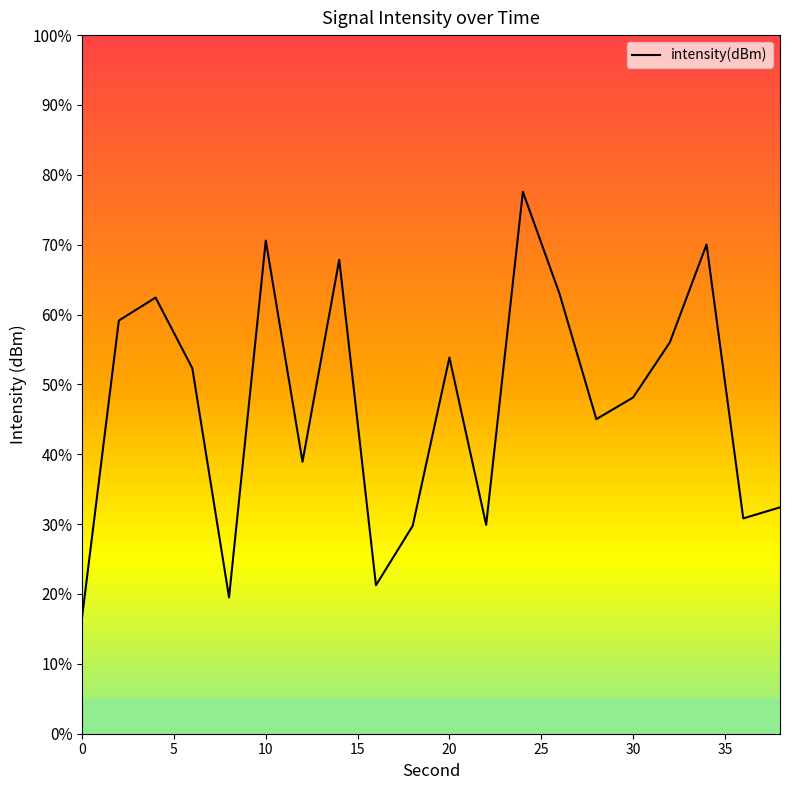

Is this an area chart (filled region under the line)?

No